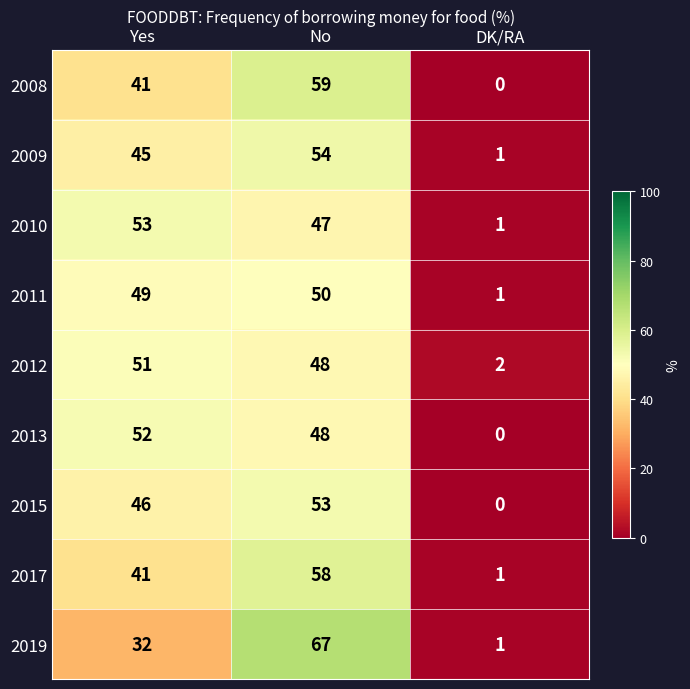

Is it true that 2017 equals 1 at DK/RA?

True